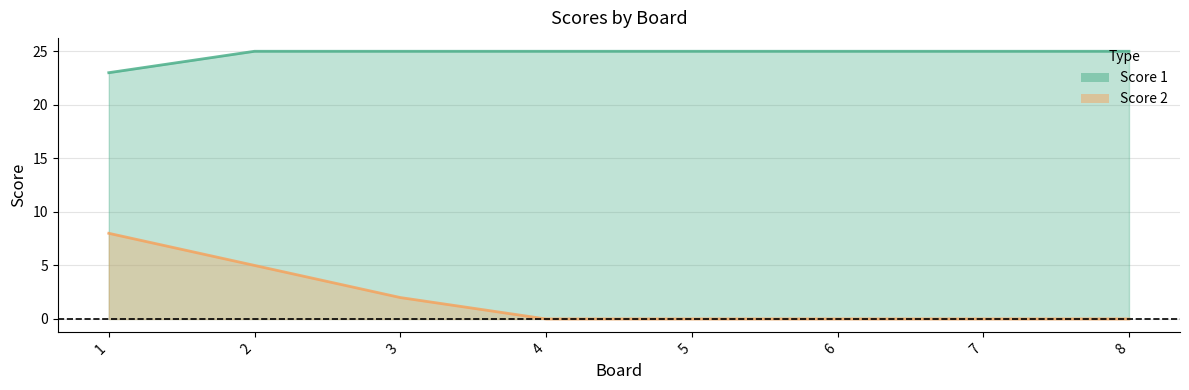

At how many categories does at least one series exceed 13?

8